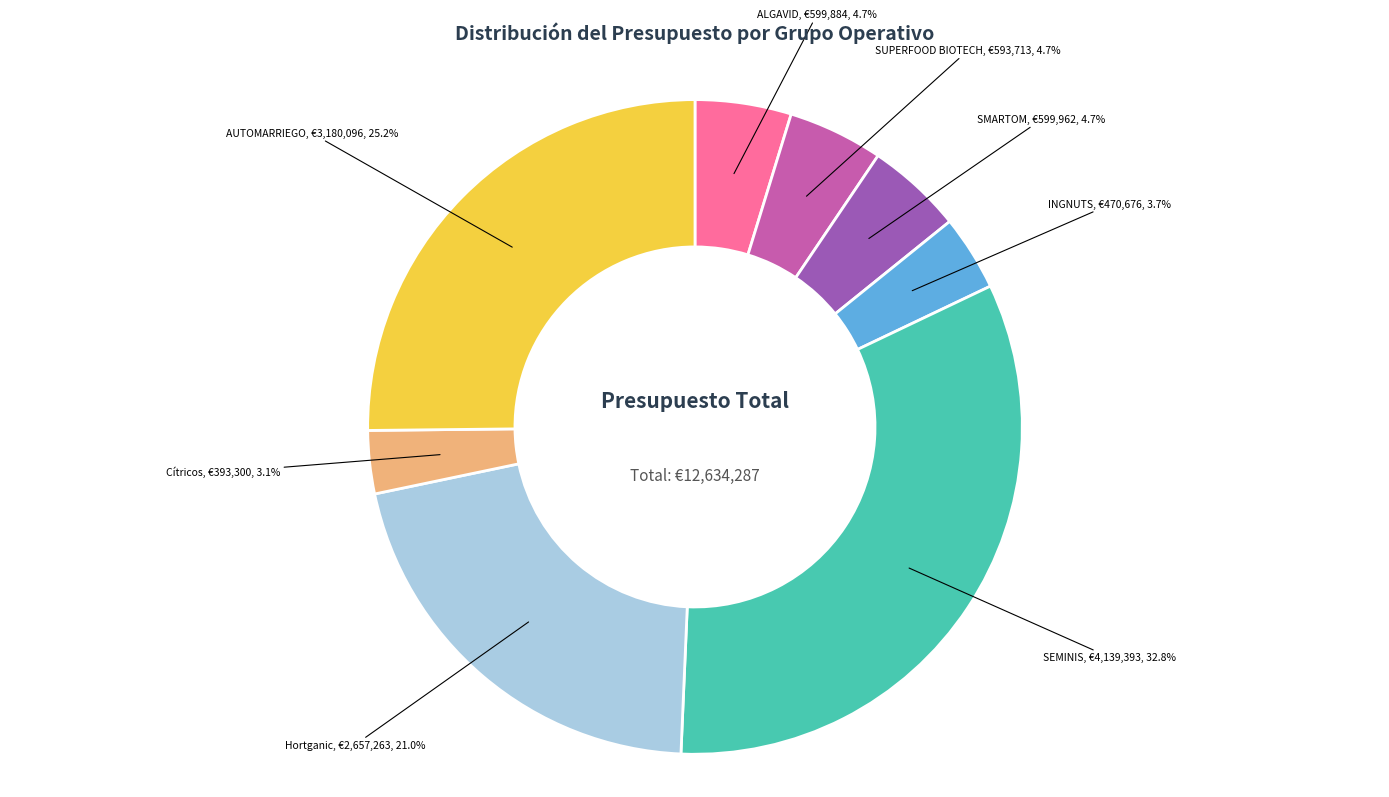

To the nearest percent, what is the difference between the largest and smallest slice percentages?

30%